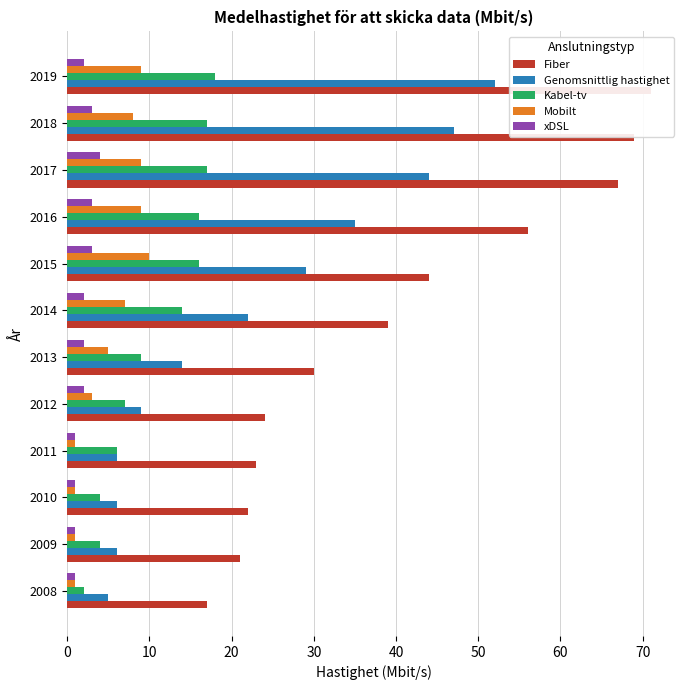

How many Mobilt values are between 1 and 9?

11